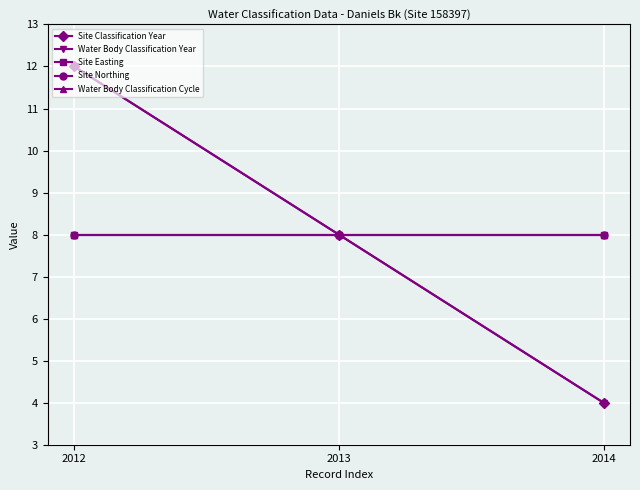

True or false: Water Body Classification Cycle has a value of 8 at 2013.

True